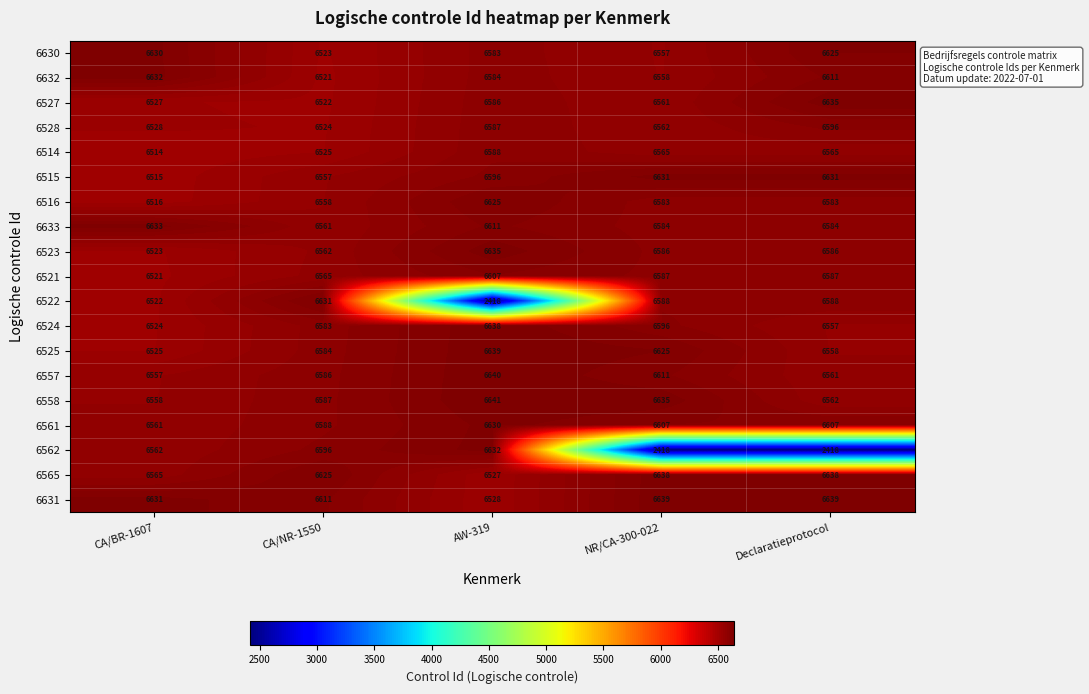

Is the value of 6561 at Declaratieprotocol greater than the value of 6527 at CA/NR-1550?

Yes